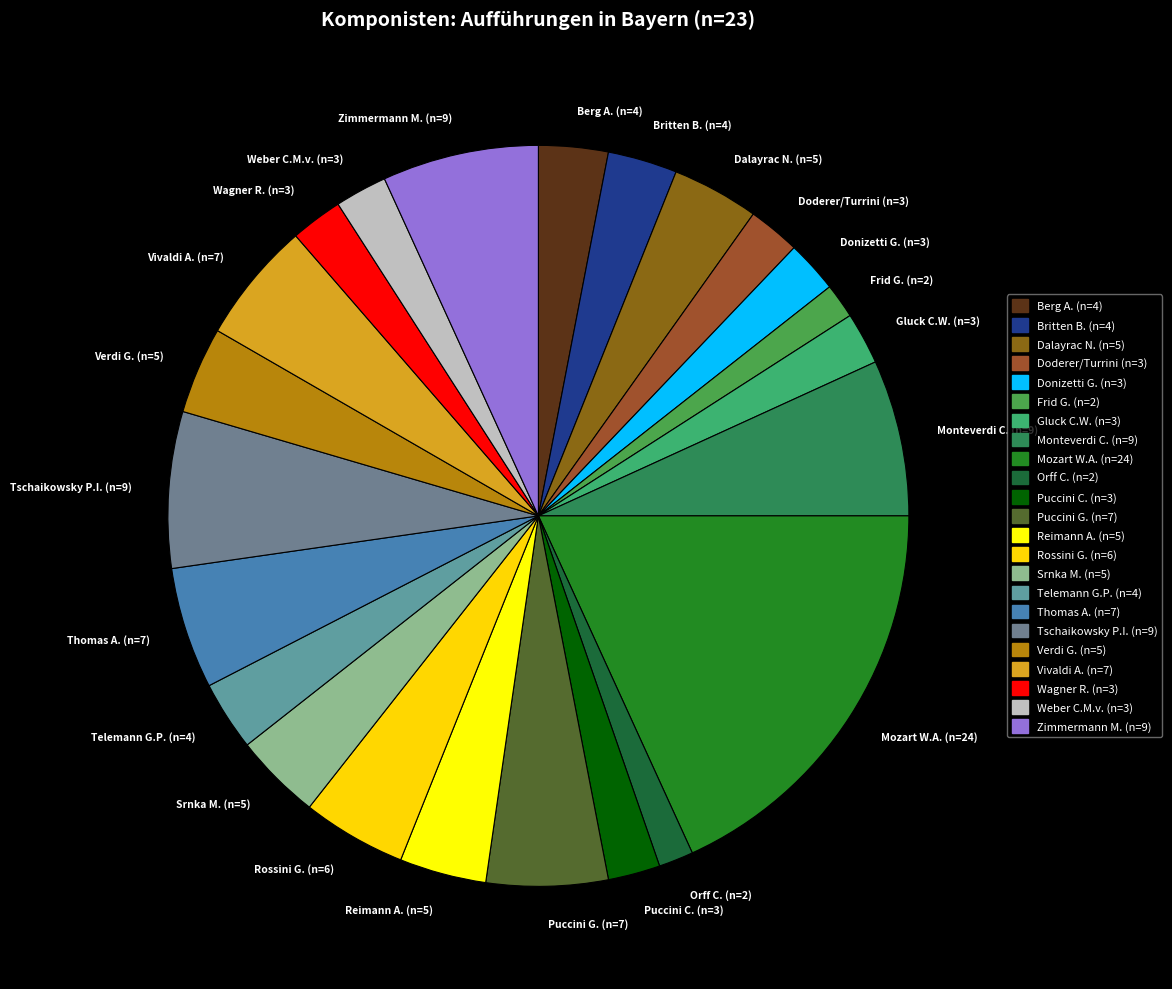

Is the sum of Rossini G. (n=6) and Gluck C.W. (n=3) greater than half?

No